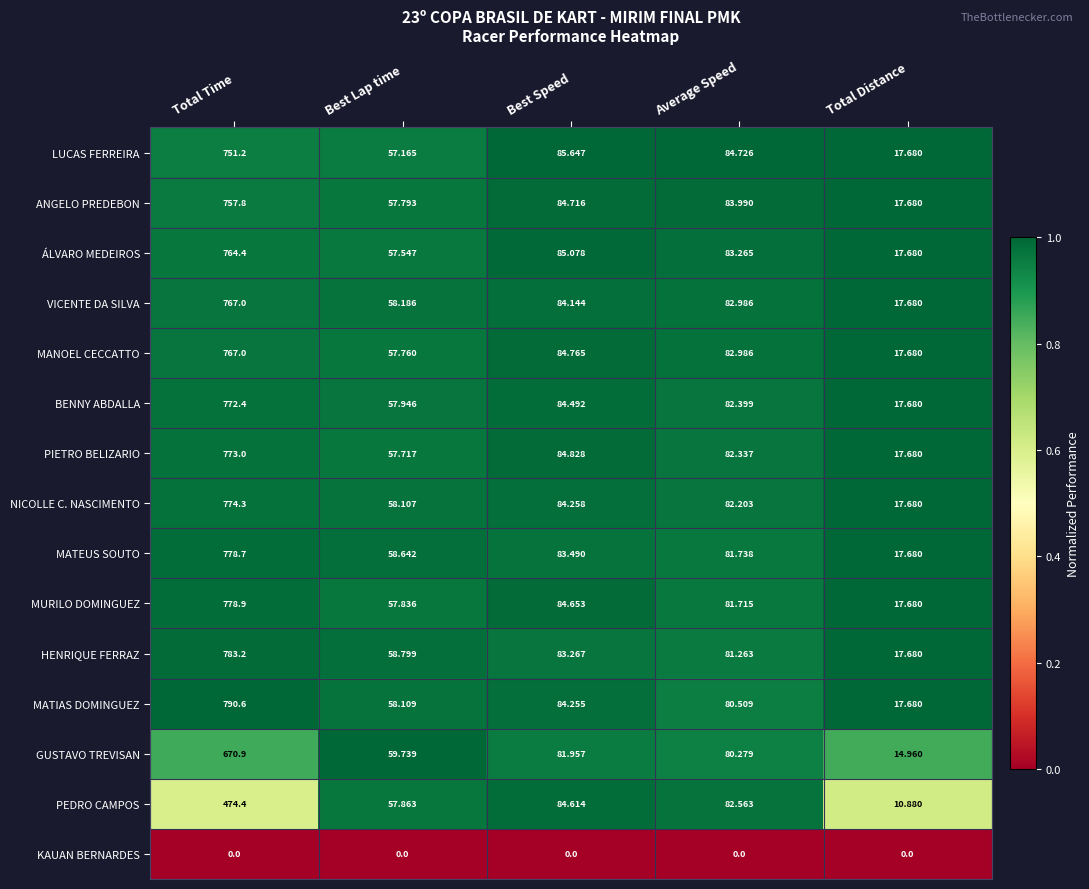

Where does the BENNY ABDALLA series first go above 82?

Total Time